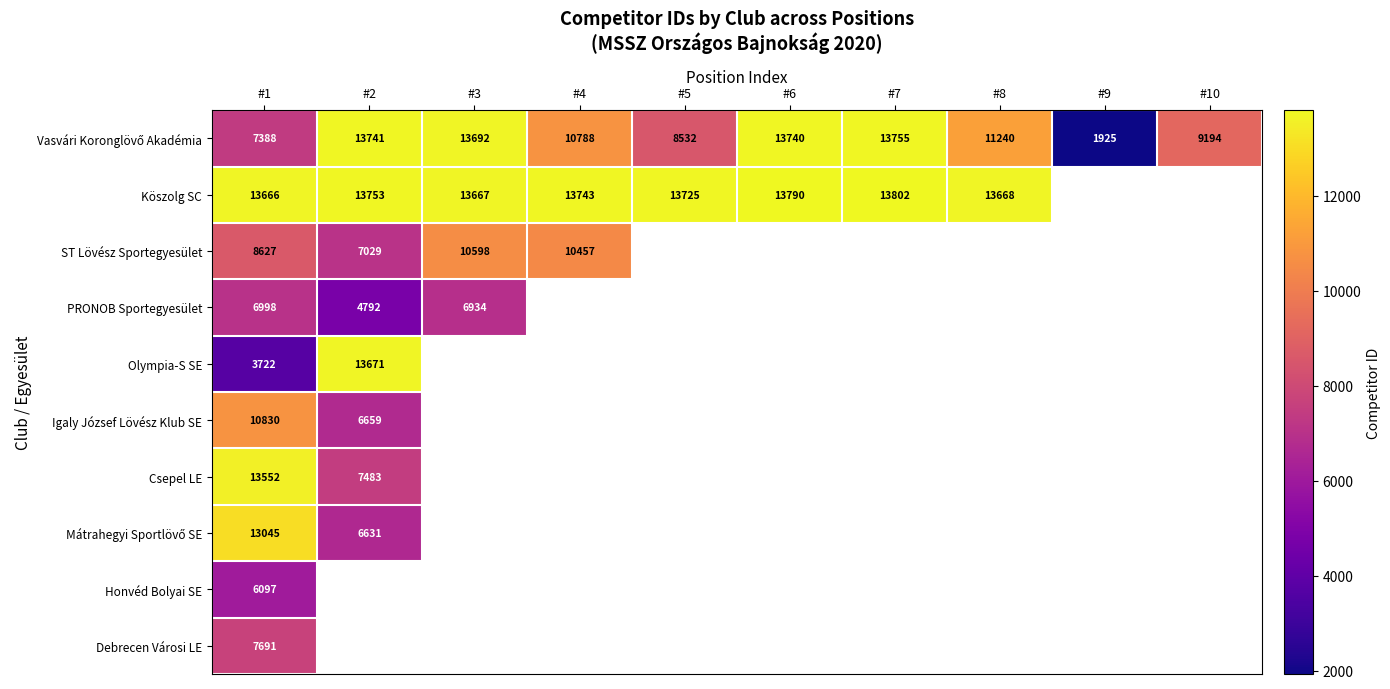

Which series has the widest spread of values?

Vasvári Koronglövő Akadémia